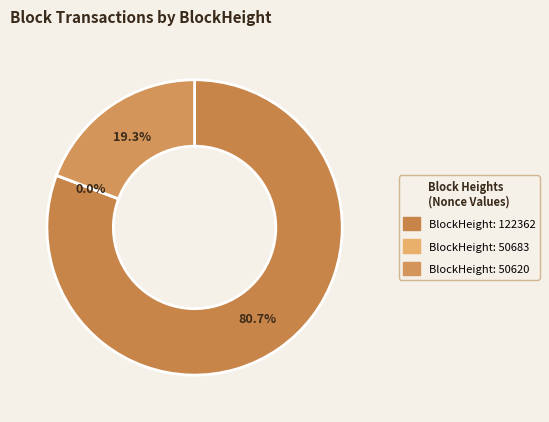

Which slice is the largest?

122362